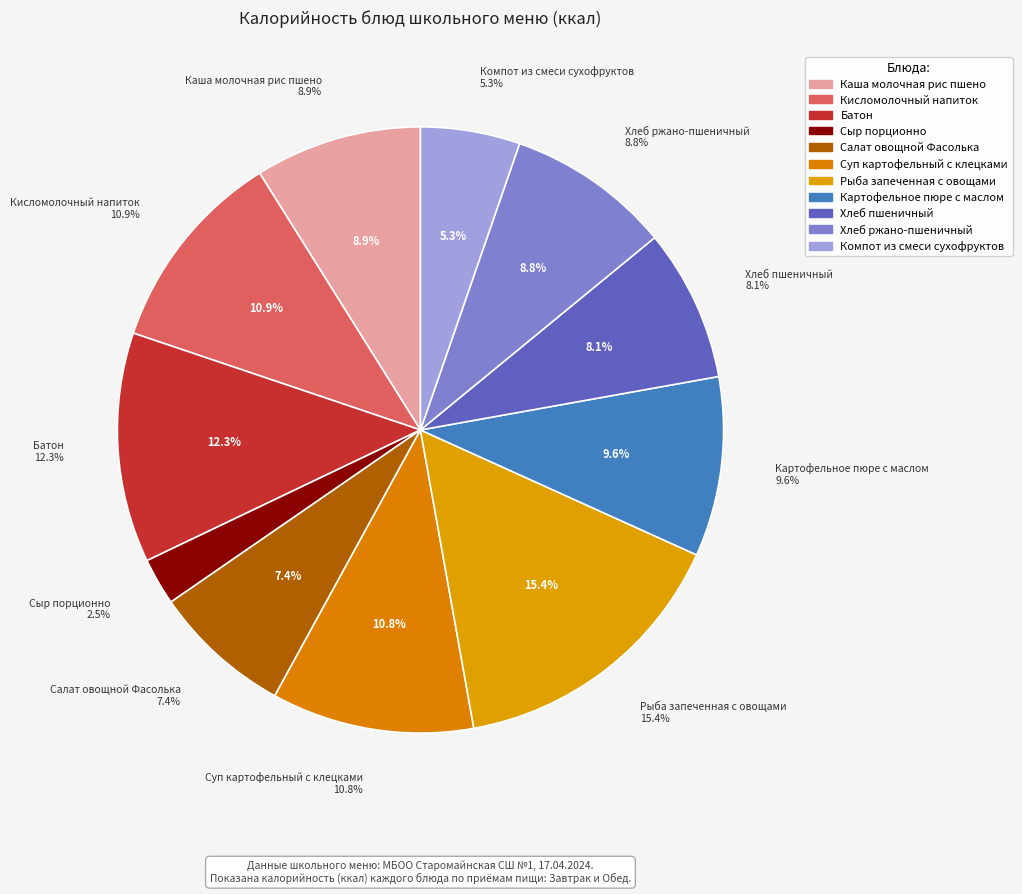

What is the change in value from Сыр порционно to Суп картофельный с клецками?

+119.9